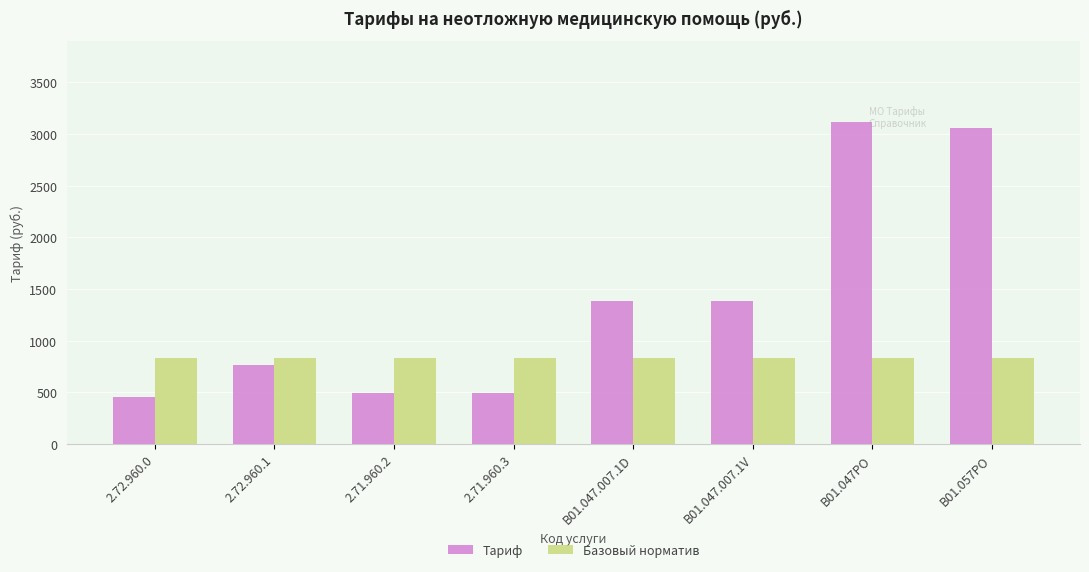

At which label does Тариф reach its peak?

B01.047PO